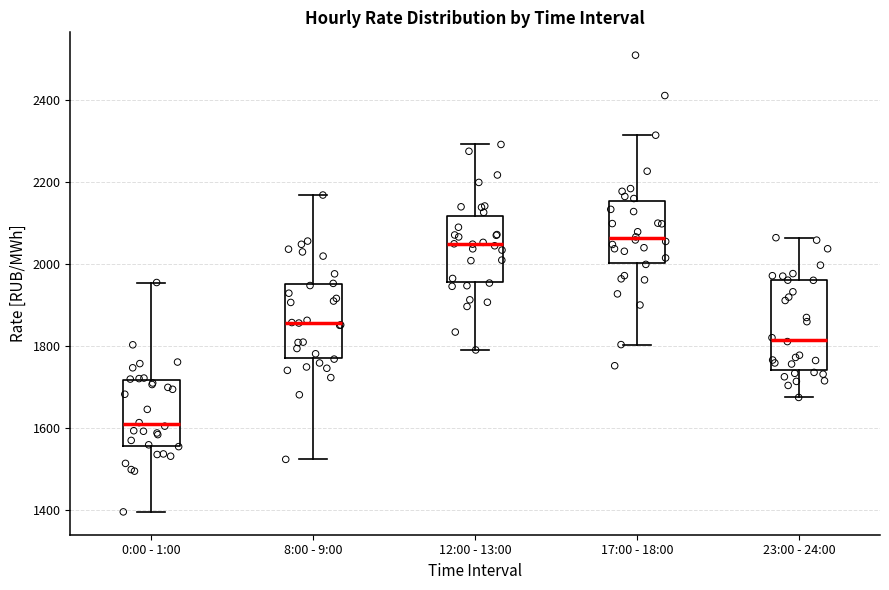

Reading left to right, transcribe this box plot: for each box, give where its median line is, the range the box spans, and where its two whiskers end, as read against the y-axis. The values are not printed on the chart, so give them approximately, as read against the axis.

0:00 - 1:00: median 1600, box 1560 to 1720, whiskers 1400 to 1960
8:00 - 9:00: median 1860, box 1780 to 1960, whiskers 1520 to 2160
12:00 - 13:00: median 2040, box 1960 to 2120, whiskers 1780 to 2300
17:00 - 18:00: median 2060, box 2000 to 2160, whiskers 1800 to 2320
23:00 - 24:00: median 1820, box 1740 to 1960, whiskers 1680 to 2060